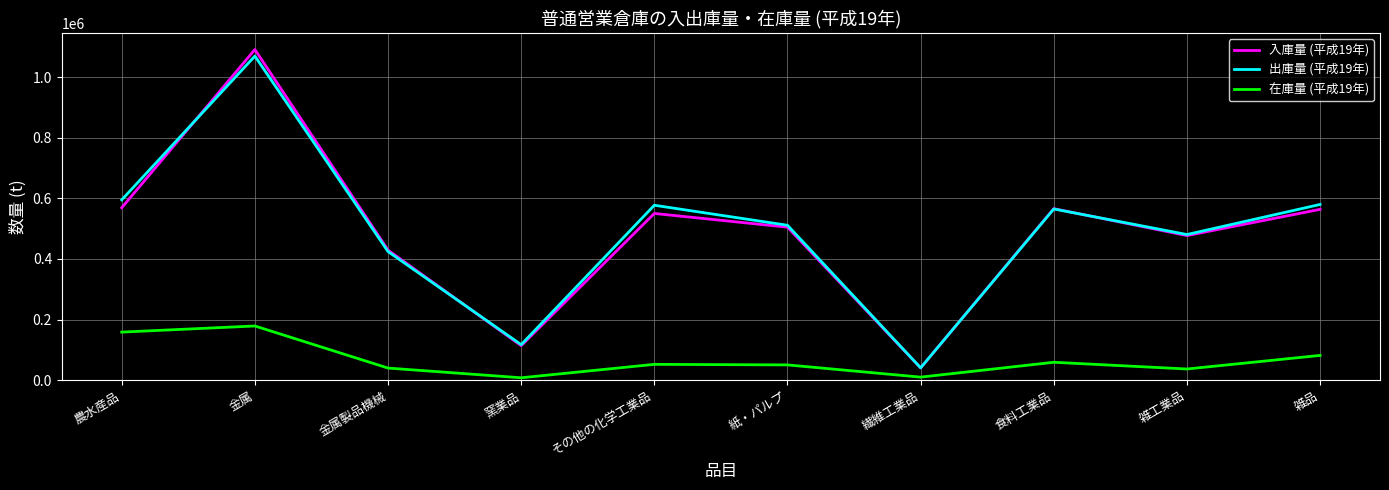

The 入庫量 (平成19年) series shows 114058 at 窯業品. True or false?

True